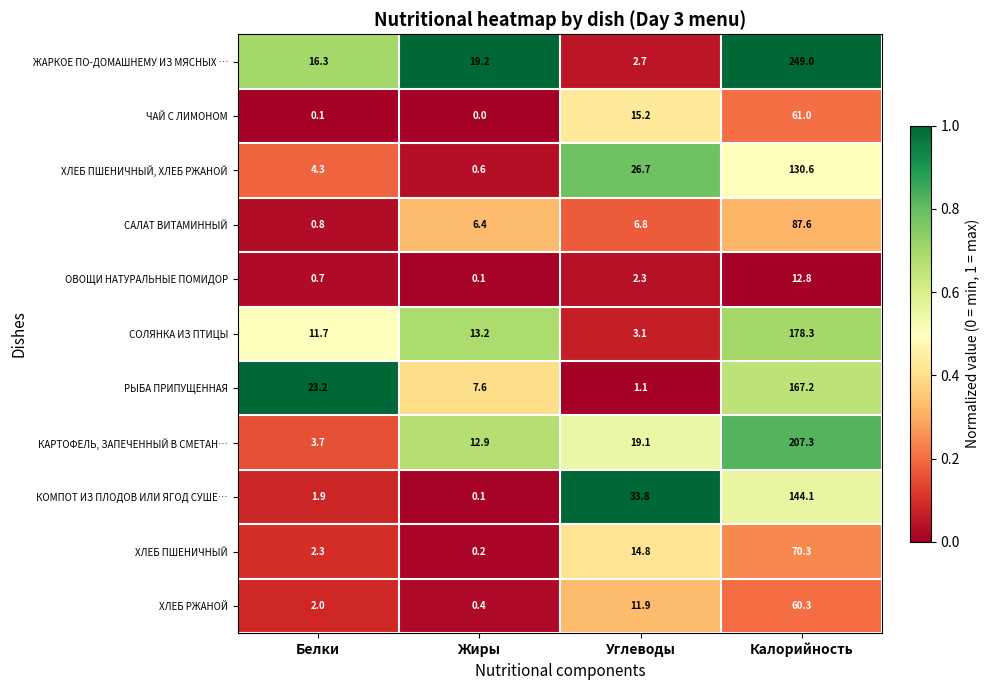

True or false: ЧАЙ С ЛИМОНОМ has a value of 15.2 at Углеводы.

True